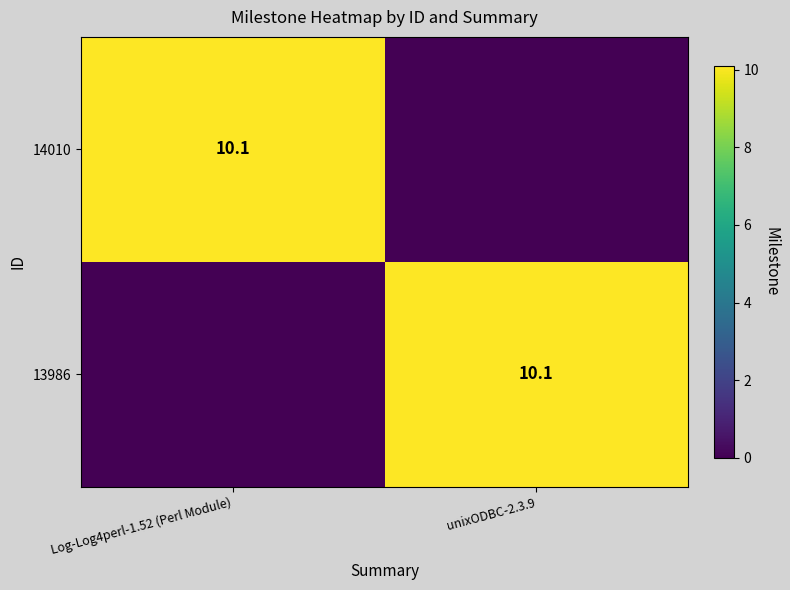

The value of 14010 at Log-Log4perl-1.52 (Perl Module) is 3.9. True or false?

False